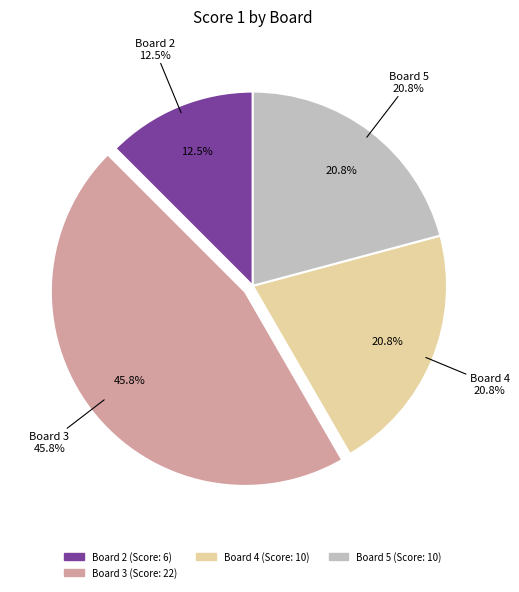

Is Board 4 the majority of the pie?

No